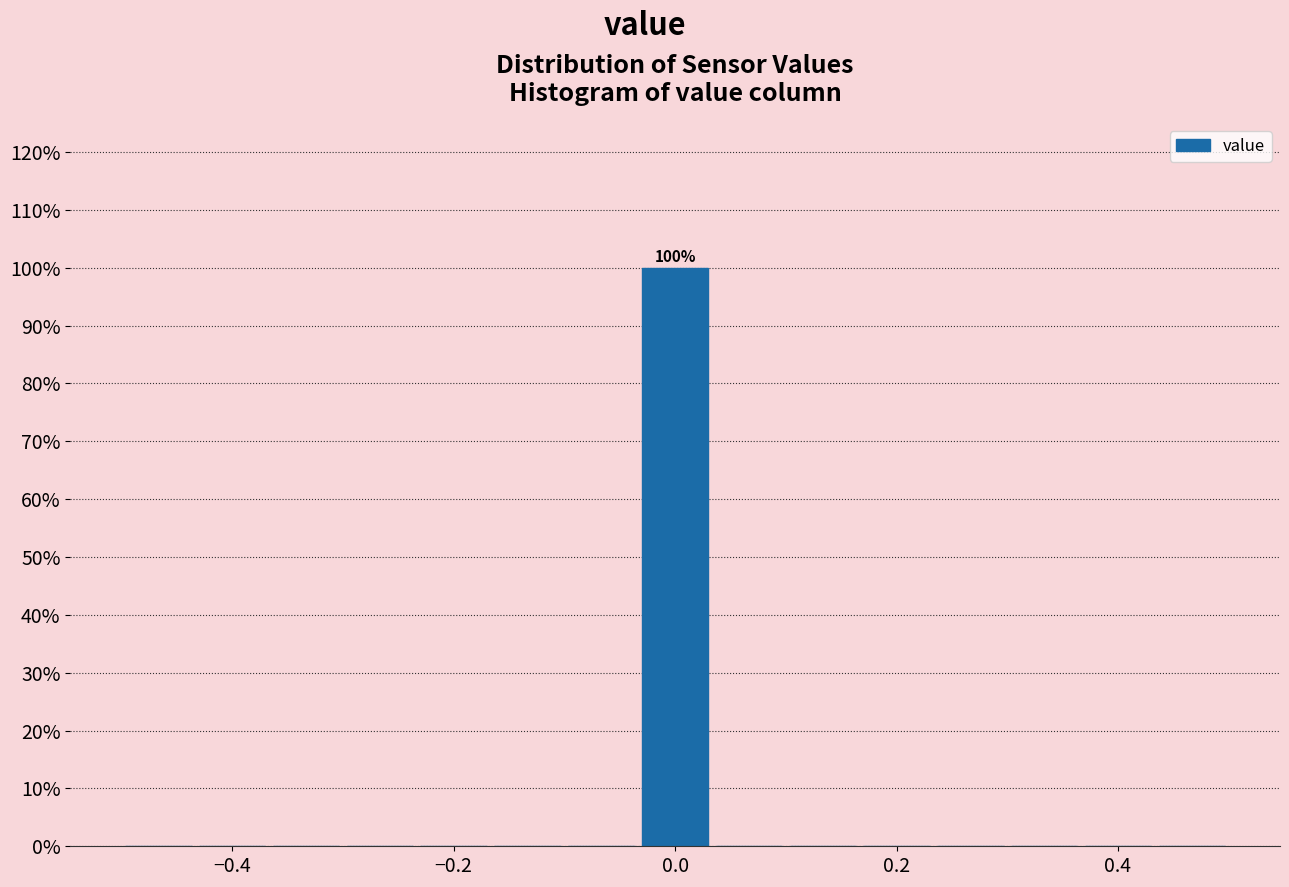

Read against the x-axis, roughly where is the centre of the tallest bar?

0.00